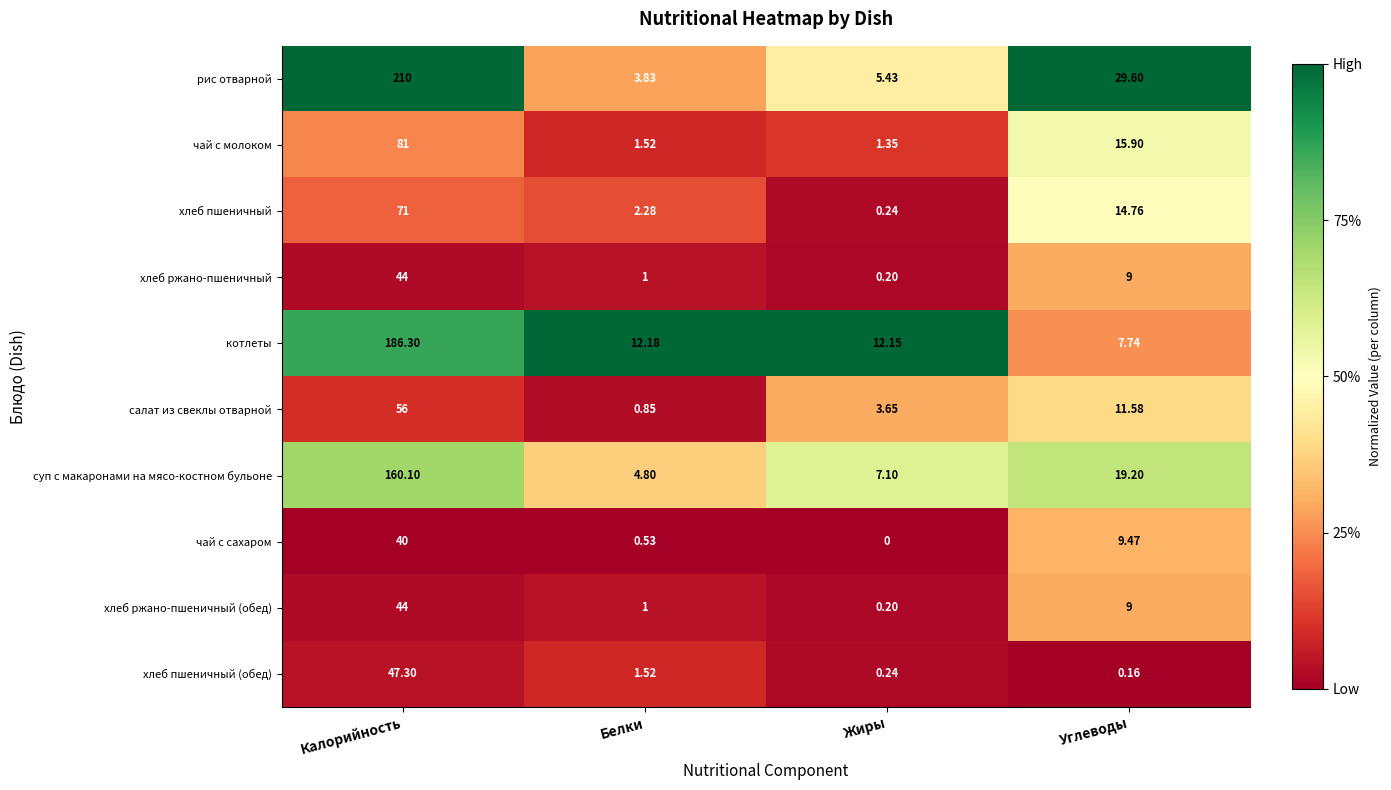

At which category does the chart reach its peak across all series?

Калорийность